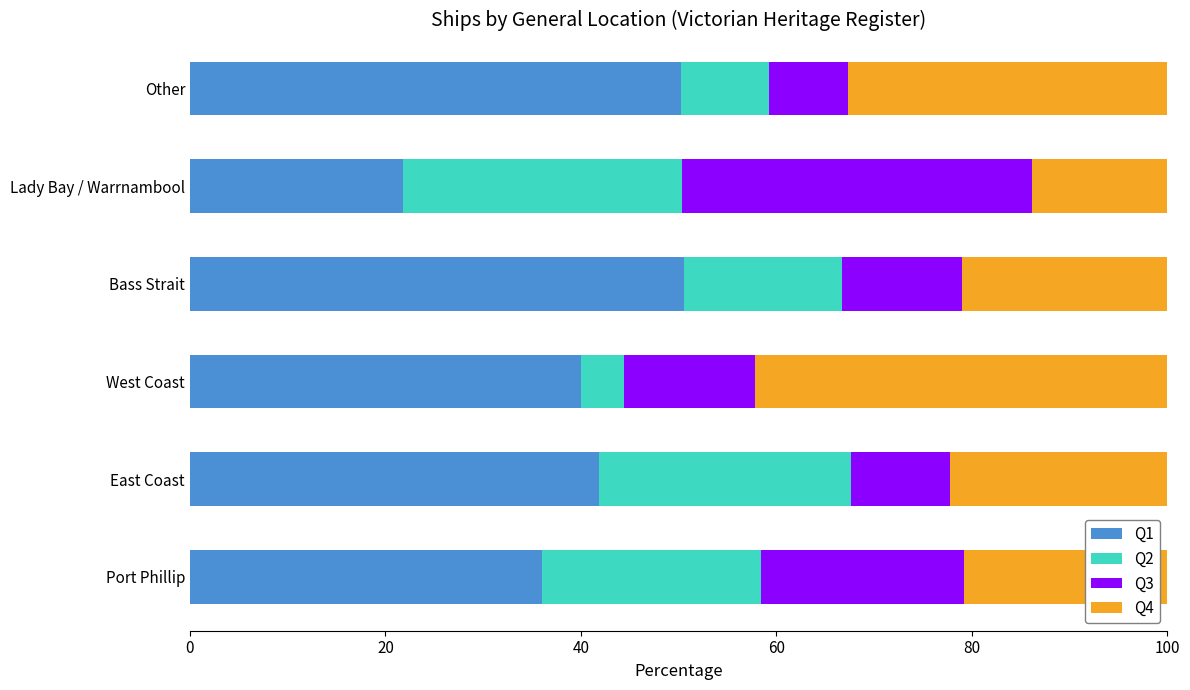

The value of Q1 at Other is 14.1. True or false?

False